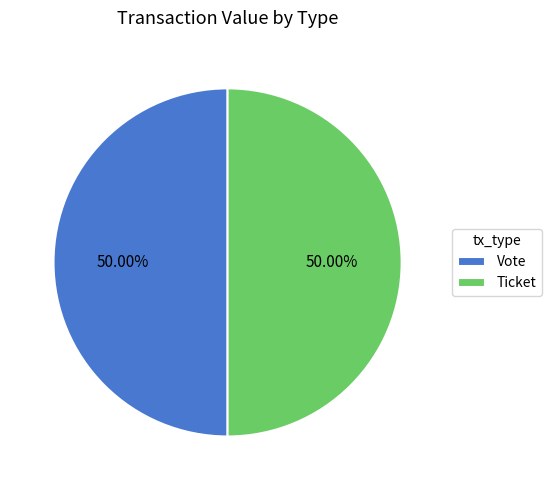

What is the ratio of the value at Vote to the value at Ticket?

1.0